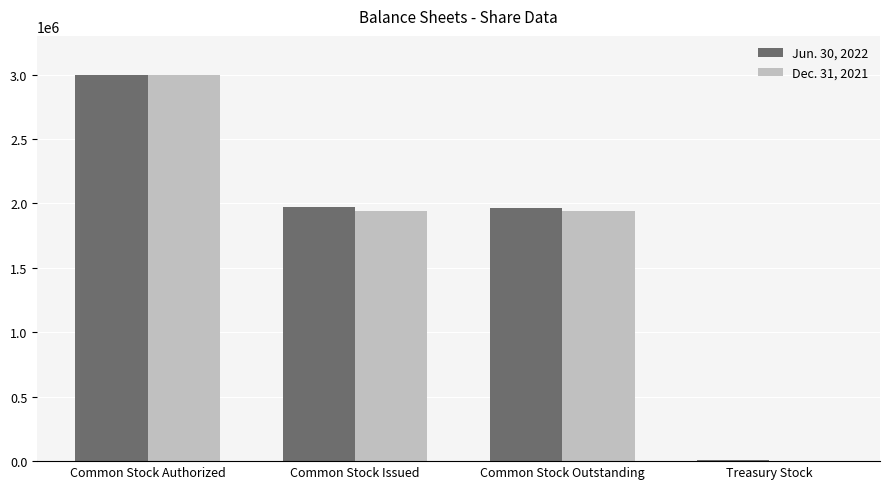

Is the value of Jun. 30, 2022 at Common Stock Authorized greater than the value of Dec. 31, 2021 at Common Stock Outstanding?

Yes